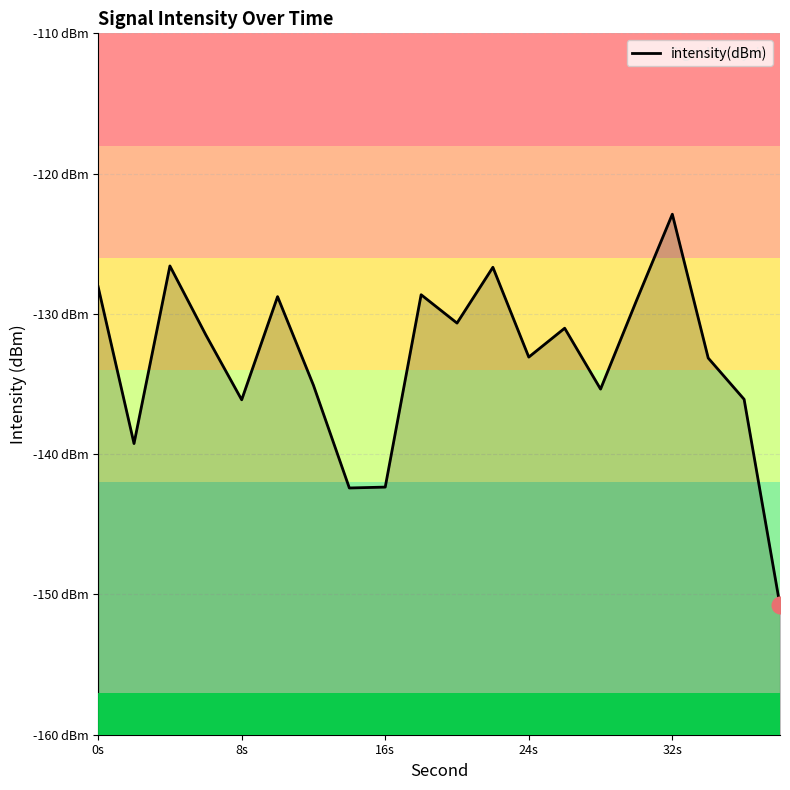

Reading left to right, what are all the values shown in this chart?

-128.1	-139.2	-126.6	-131.5	-136.1	-128.8	-135.1	-142.4	-142.3	-128.6	-130.7	-126.7	-133.1	-131.0	-135.4	-129.1	-122.9	-133.1	-136.1	-150.8